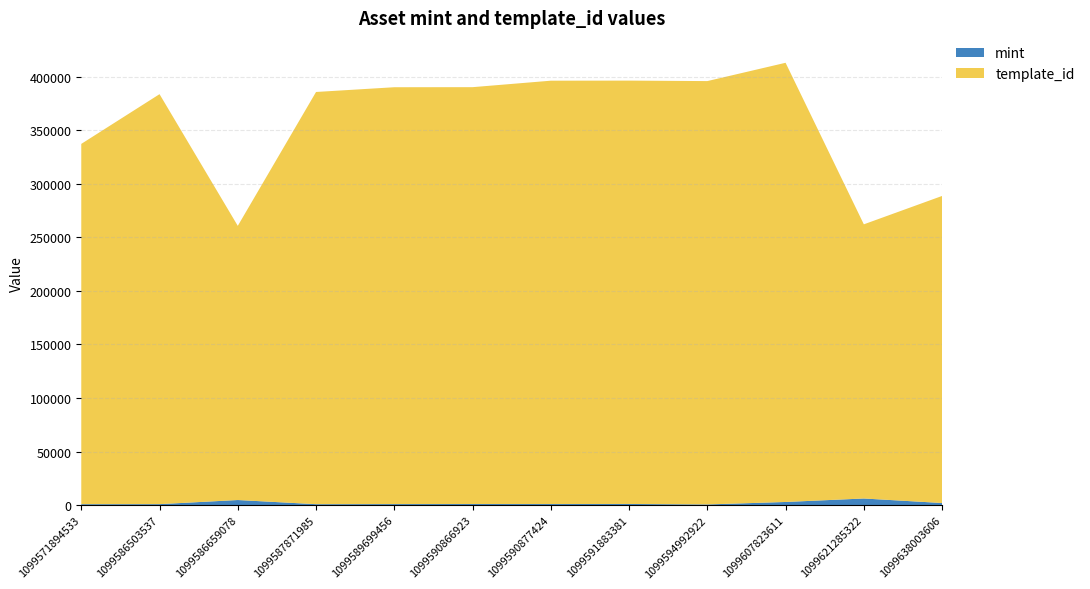

Reading right to left, extract all data points from this chart.

mint: 1099638003606=1876	1099621285322=6095	1099607823611=2850	1099594992922=535	1099591883381=990	1099590877424=920	1099590866923=939	1099589699456=883	1099587871985=785	1099586659078=4670	1099586503537=826	1099571894533=790
template_id: 1099638003606=286919	1099621285322=256179	1099607823611=410375	1099594992922=395582	1099591883381=395573	1099590877424=395565	1099590866923=389500	1099589699456=389493	1099587871985=385158	1099586659078=256179	1099586503537=383071	1099571894533=336643